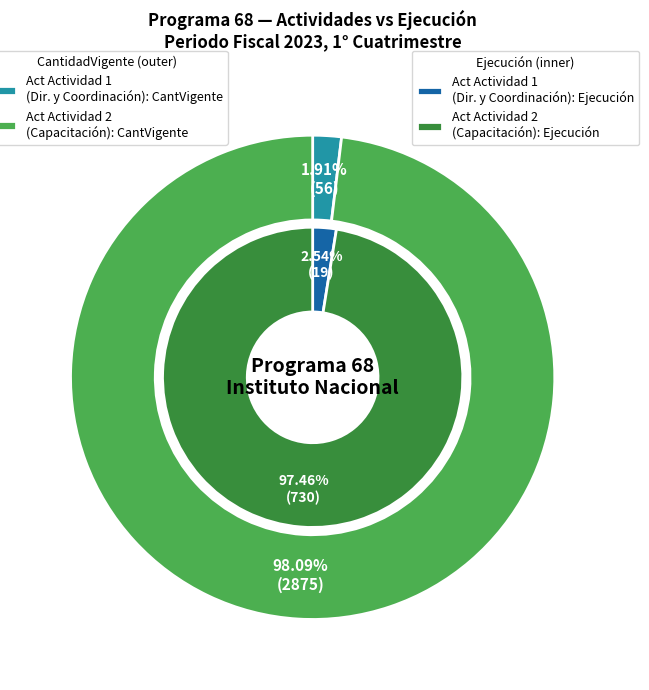

How many segments does this pie chart have?

2